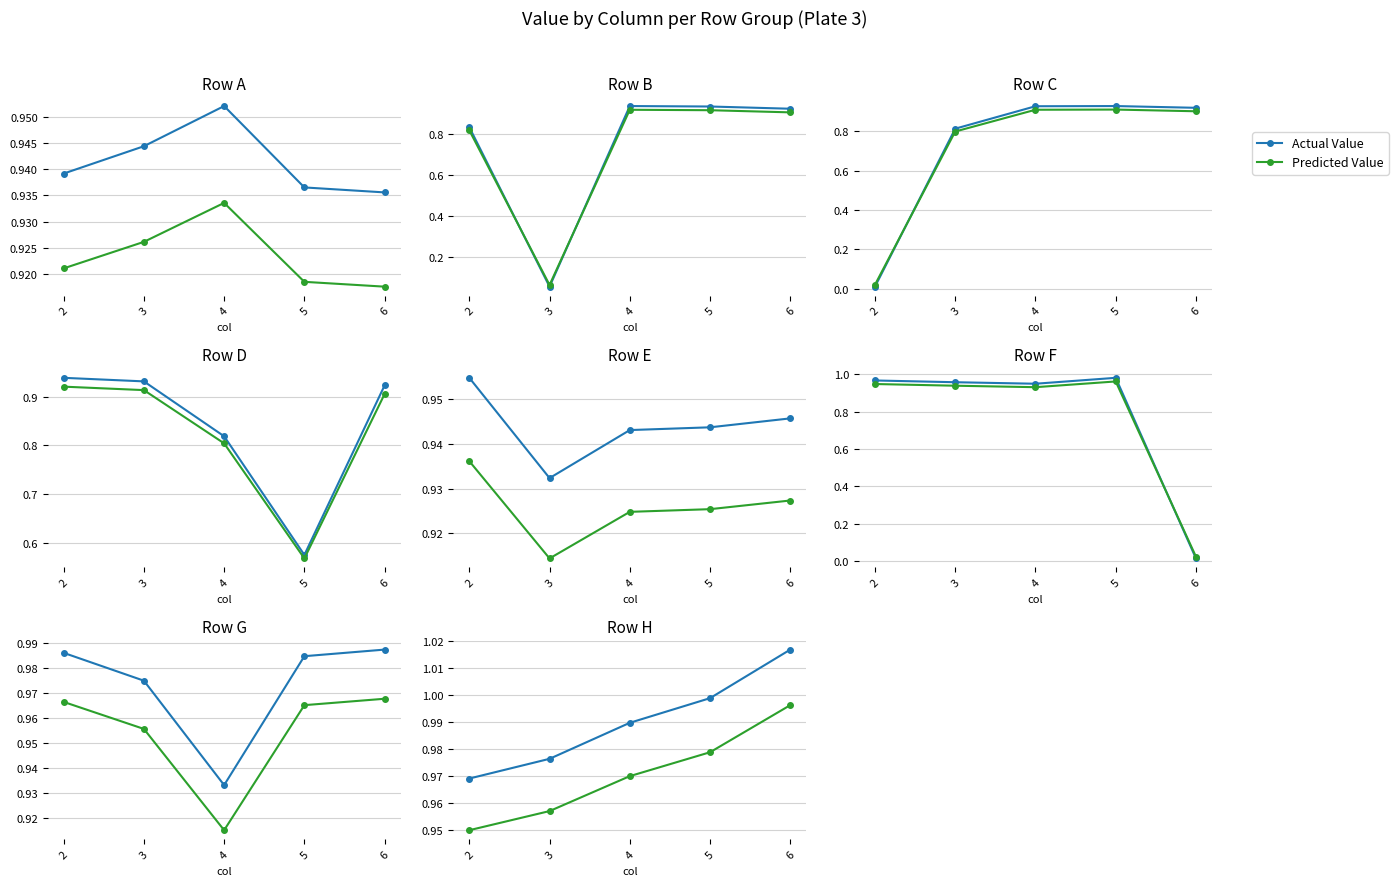

Which has a higher value, 4 or 5?

5